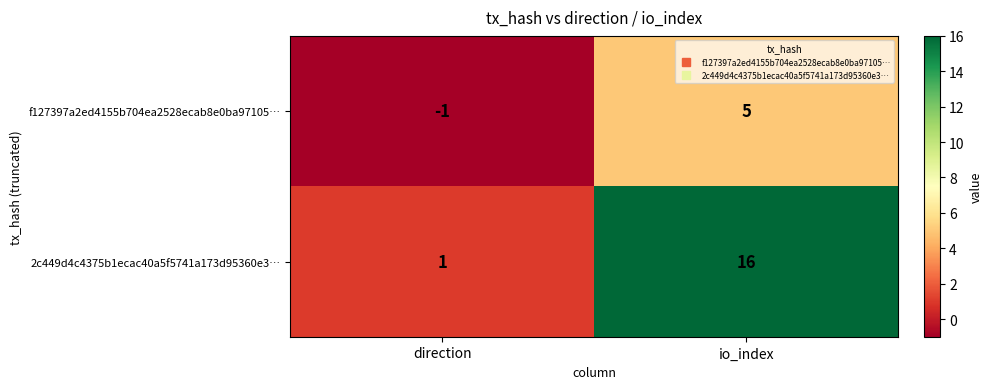

At which label is 2c449d4c4375b1ecac40a5f5741a173d95360e3… closest to 8?

direction